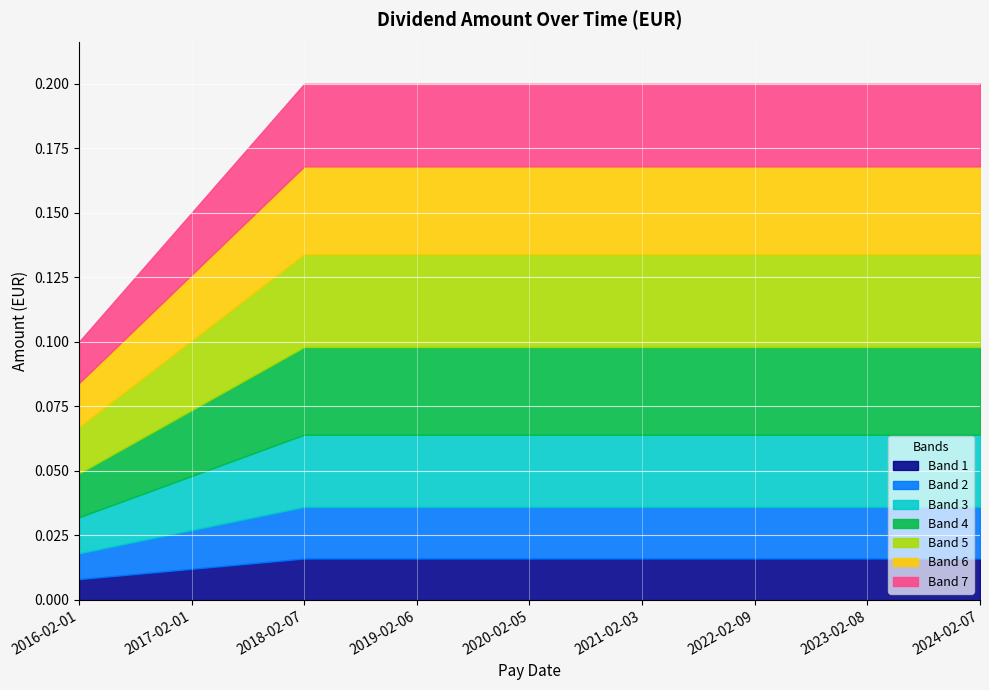

At which label is the value closest to 0?

2016-02-01